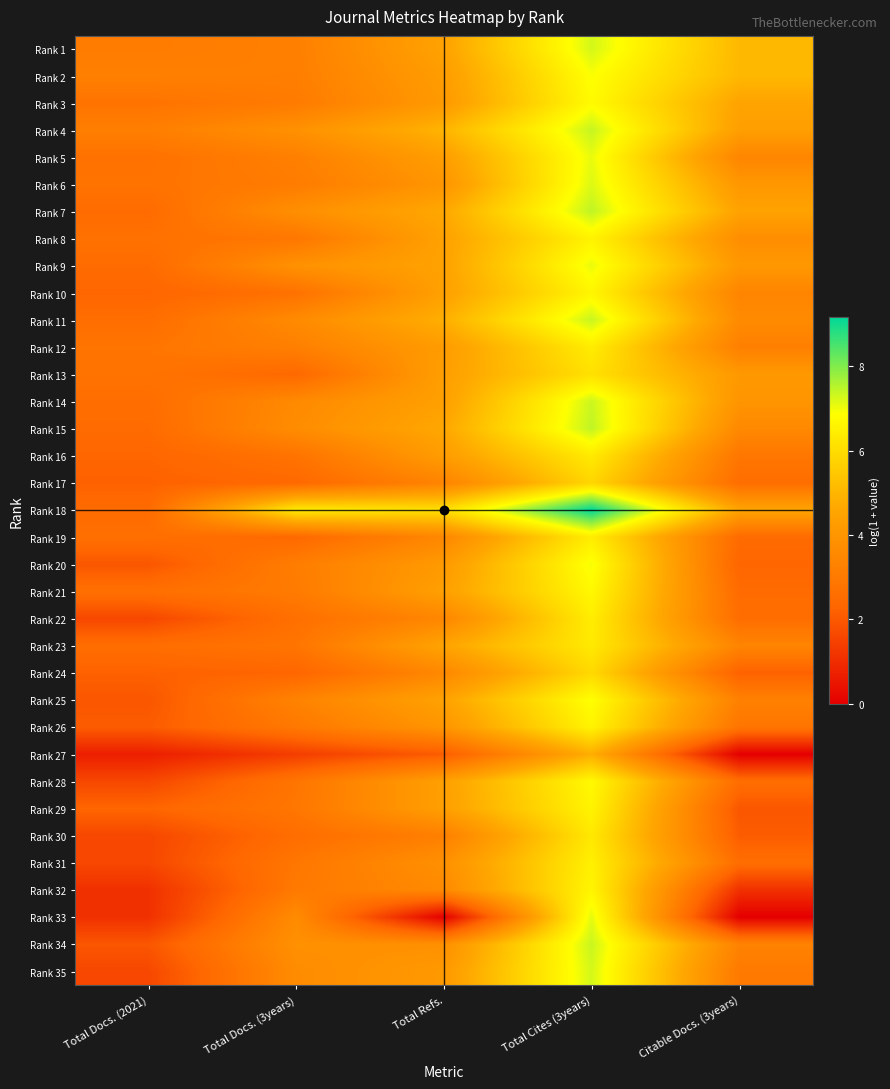

Rank the series at Total Docs. (3years) from lowest to highest value.

Rank 27, Rank 24, Rank 13, Rank 17, Rank 19, Rank 30, Rank 22, Rank 10, Rank 16, Rank 23, Rank 28, Rank 8, Rank 29, Rank 31, Rank 26, Rank 32, Rank 3, Rank 21, Rank 6, Rank 20, Rank 2, Rank 1, Rank 5, Rank 12, Rank 25, Rank 14, Rank 11, Rank 33, Rank 35, Rank 15, Rank 7, Rank 34, Rank 4, Rank 9, Rank 18